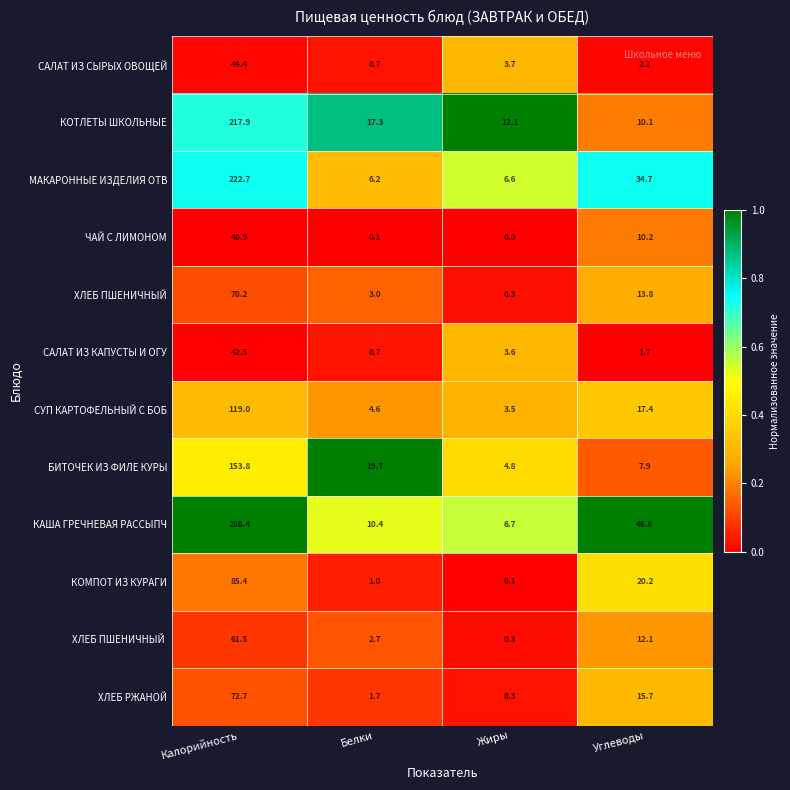

Between Калорийность and Углеводы, which series saw the biggest shift?

КАША ГРЕЧНЕВАЯ РАССЫПЧ